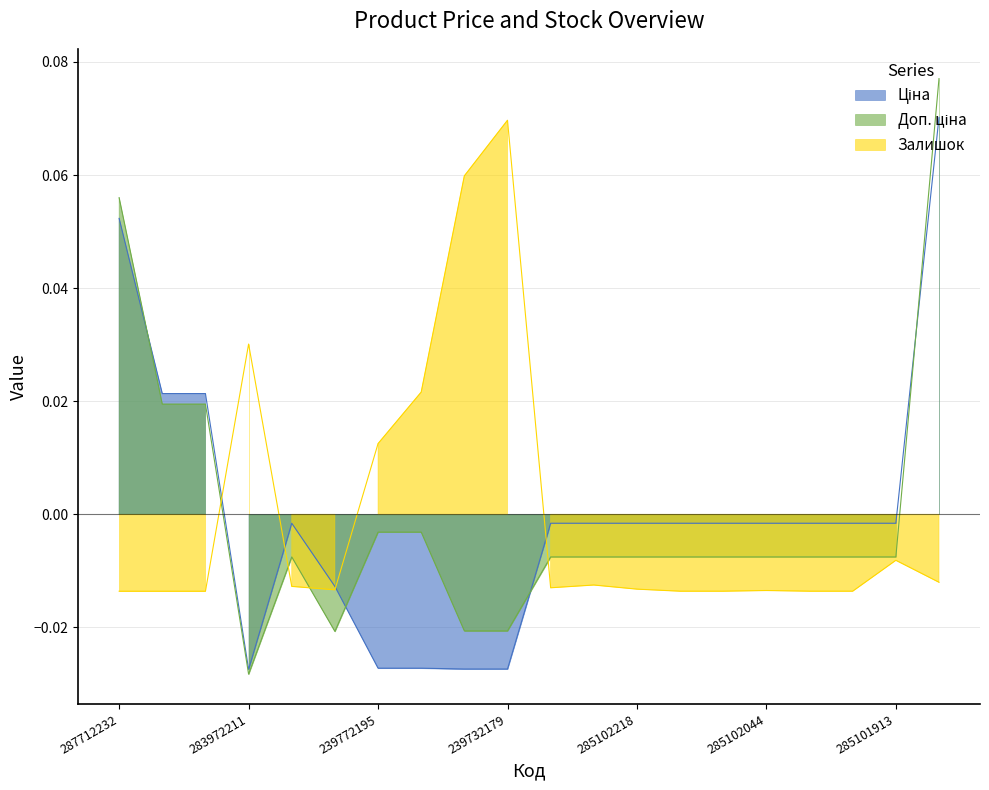

Which category has the lowest value in the Доп. ціна series?

283972211